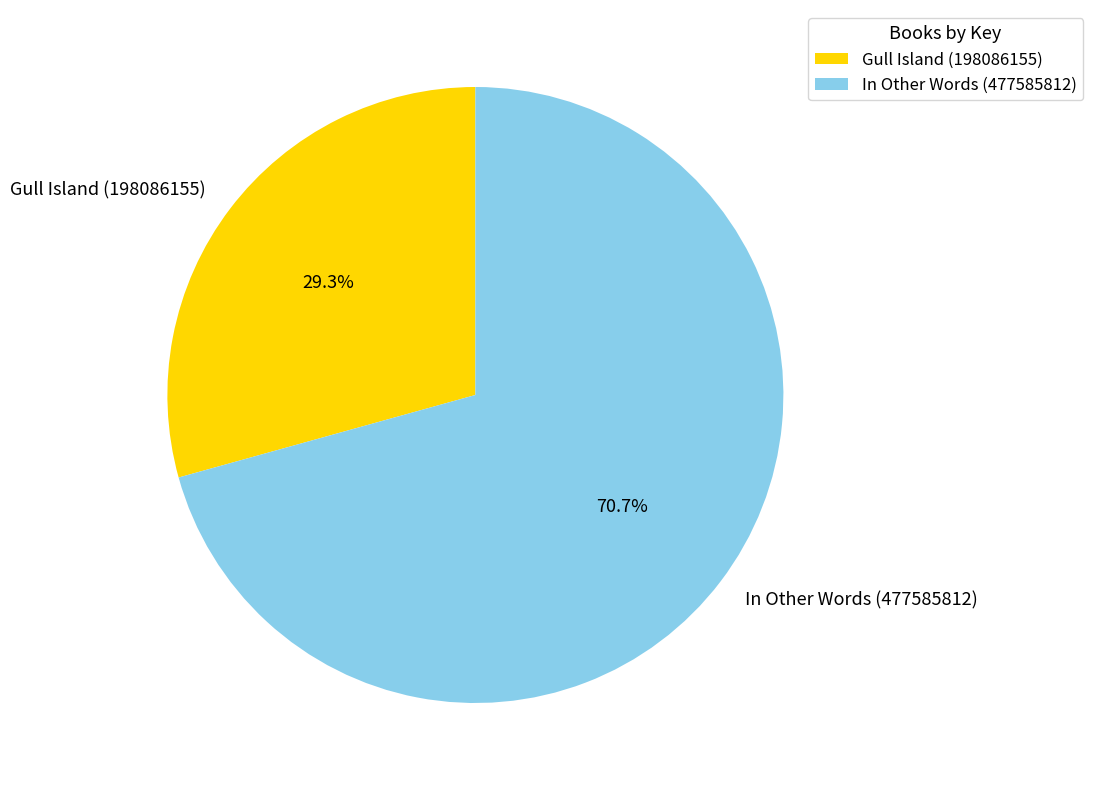

What percentage is the In Other Words (477585812) slice, to the nearest percent?

71%